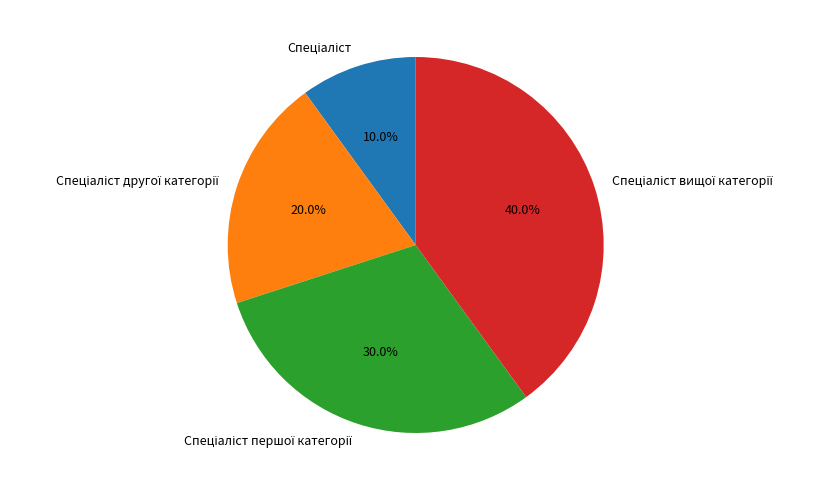

To the nearest percent, what is the average slice percentage?

25%